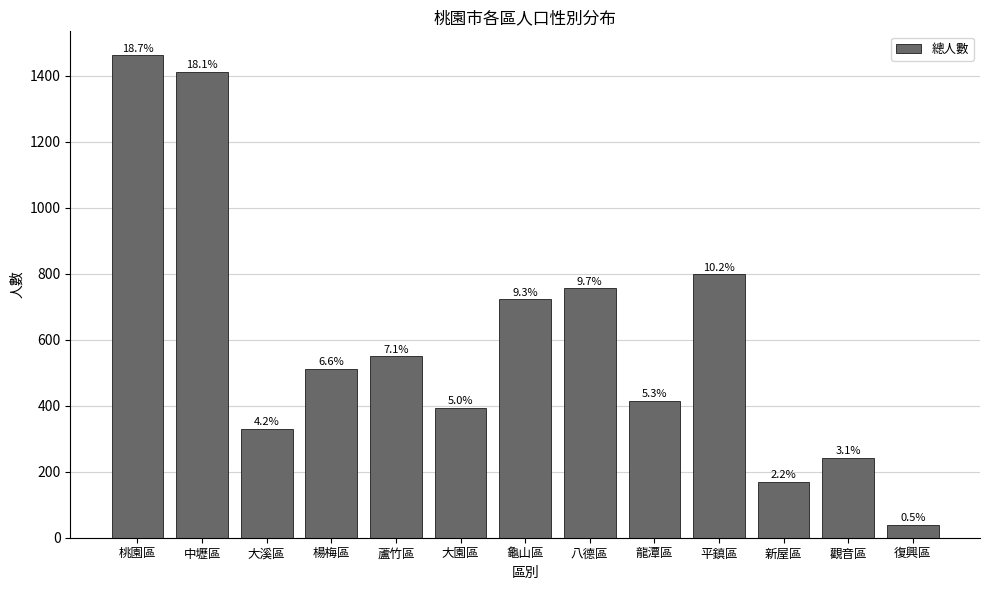

Is it true that the value at 新屋區 is 169?

True